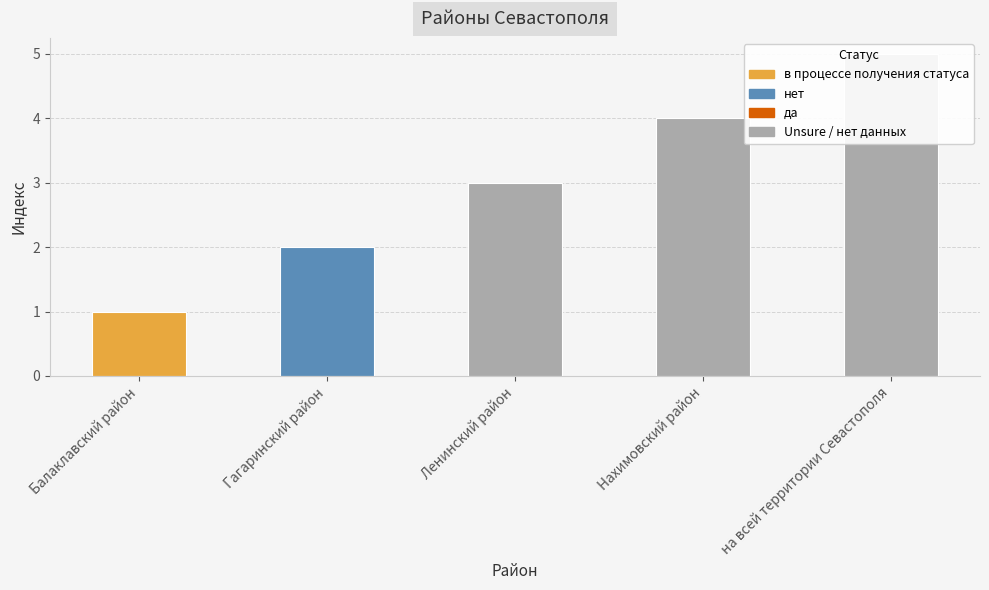

At which label does the data first exceed 3?

Нахимовский район